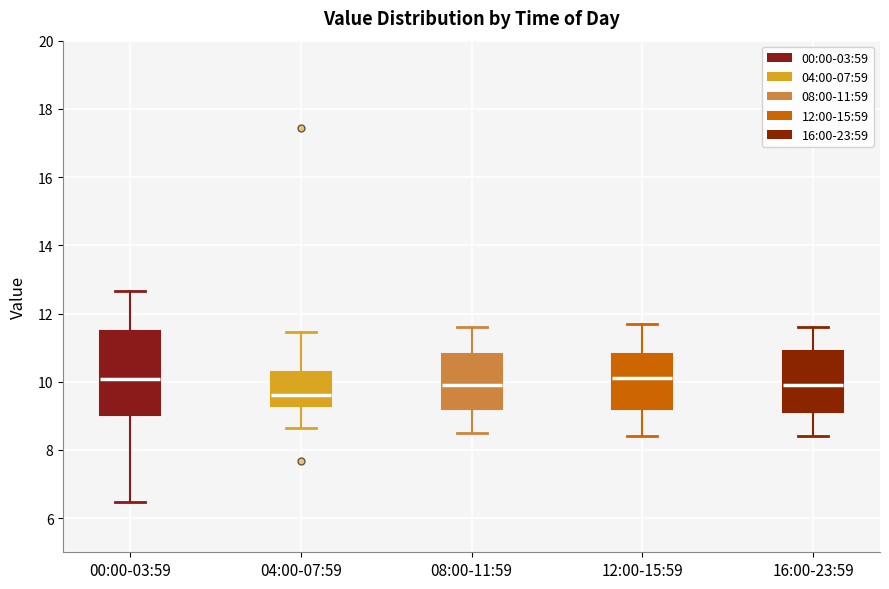

Which box is the tallest, from its lower edge to its upper edge?

00:00-03:59